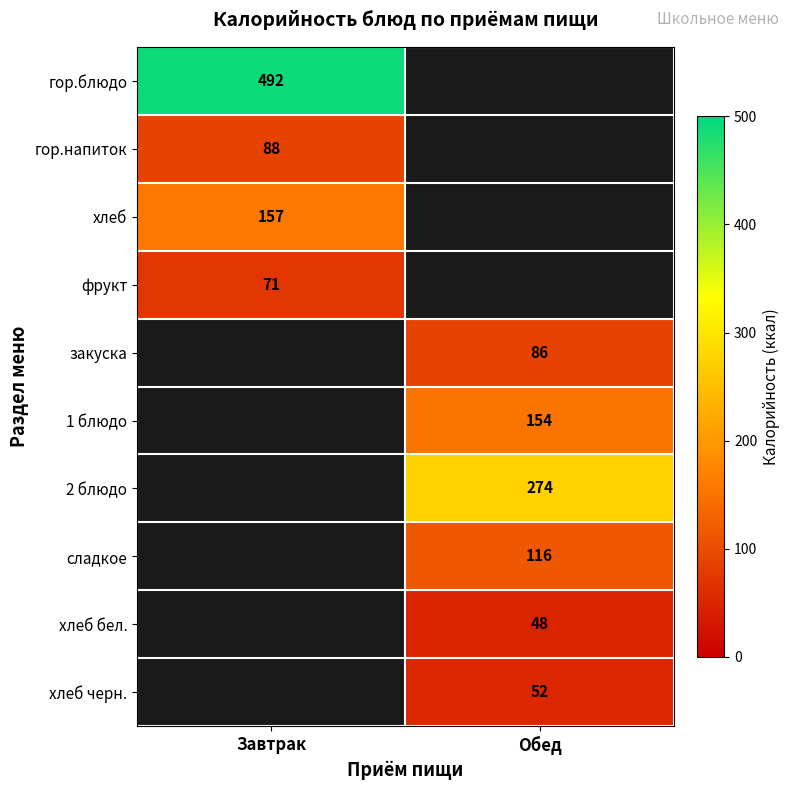

Which category has the lowest value across all series?

Обед